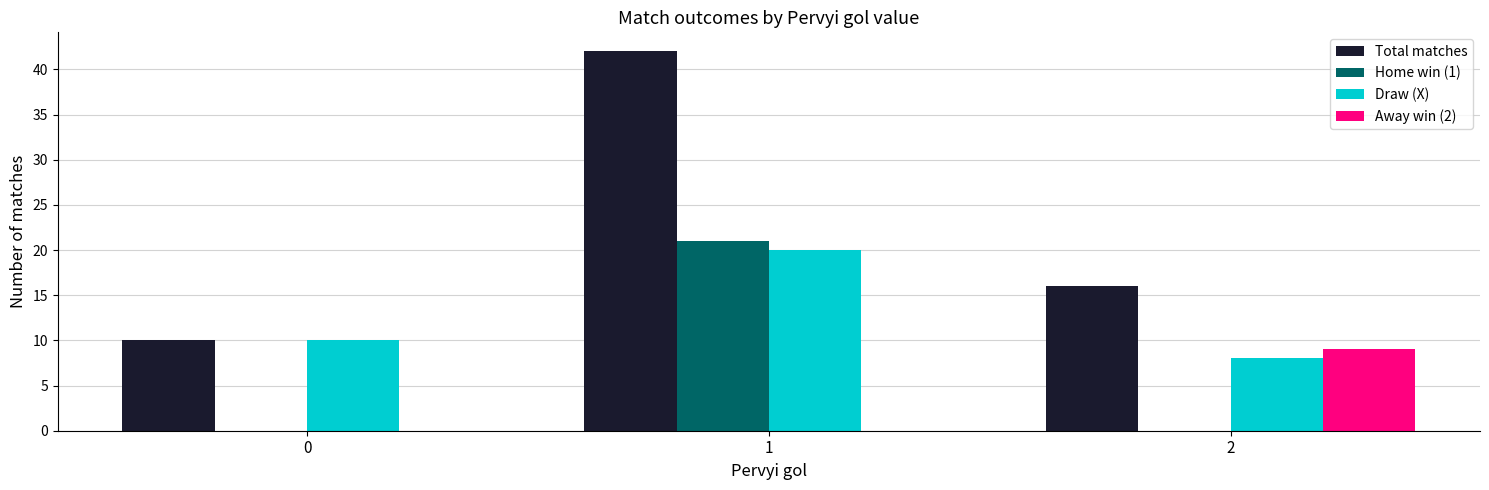

Between 0 and 2, which series saw the biggest shift?

Away win (2)